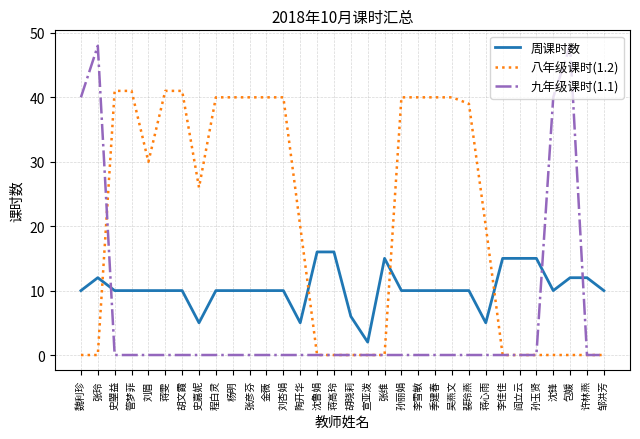

Between which two adjacent categories do 九年级课时(1.1) and 八年级课时(1.2) first intersect?

张玲 and 史曌益